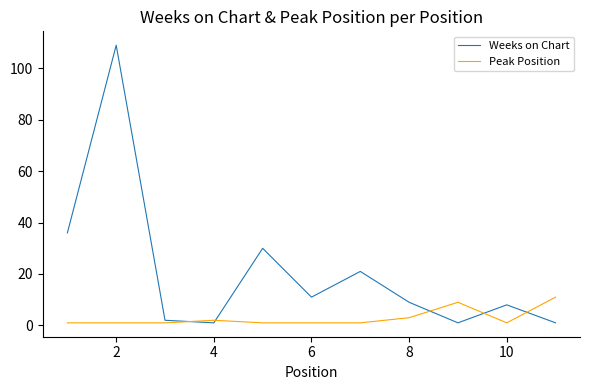

What is the greatest value displayed?

109